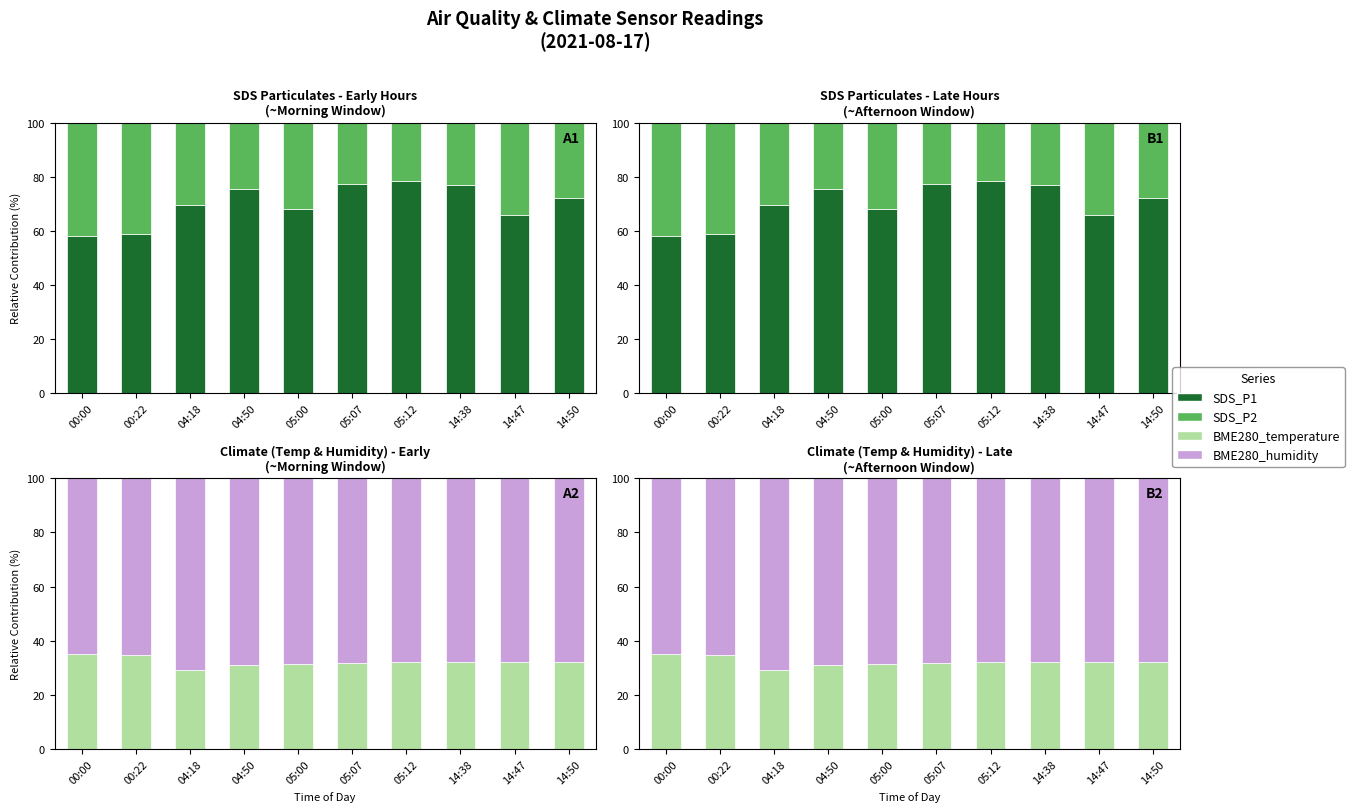

True or false: BME280_temperature has a value of 34.8 at 00:22.

True